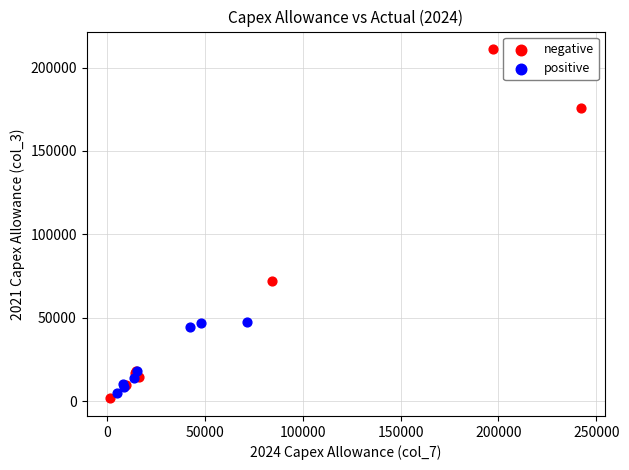

Which series has the largest Y range (max minus min)?

negative